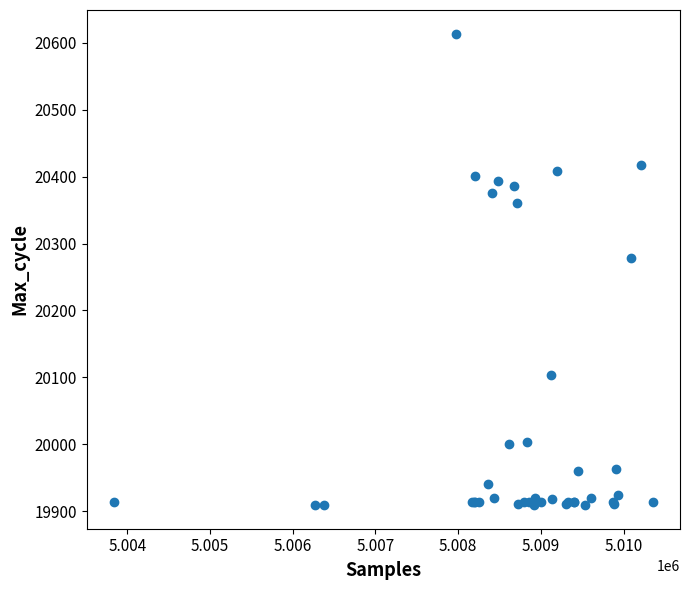

What Y value in the scatter plot is closest to 20261?

20278